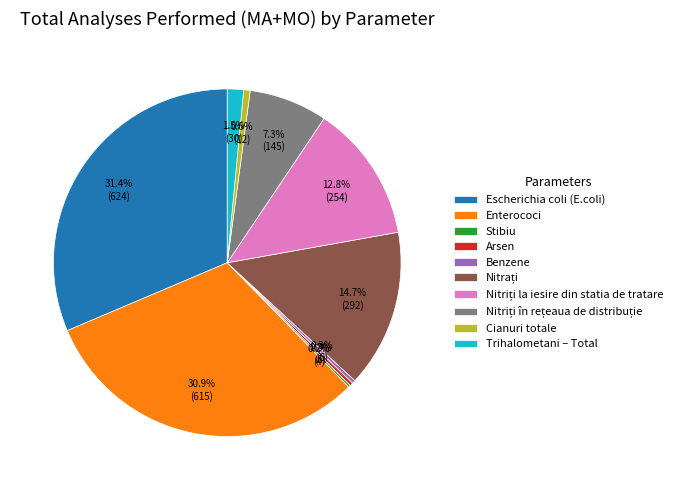

Approximately how many times larger is the value at Cianuri totale compared to Arsen?

2.0